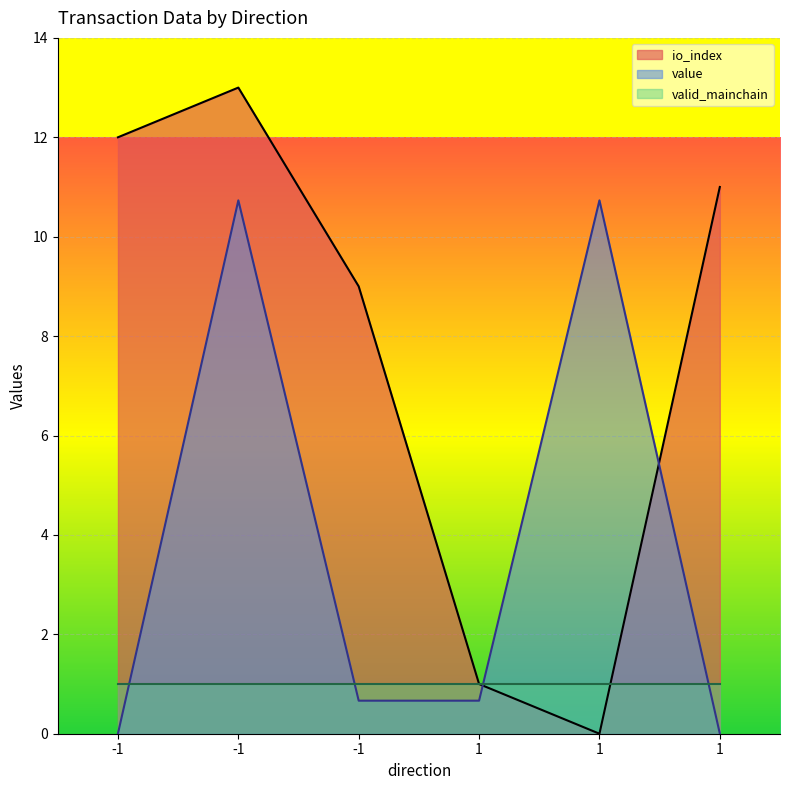

True or false: io_index has a value of 2.2 at -1.

False